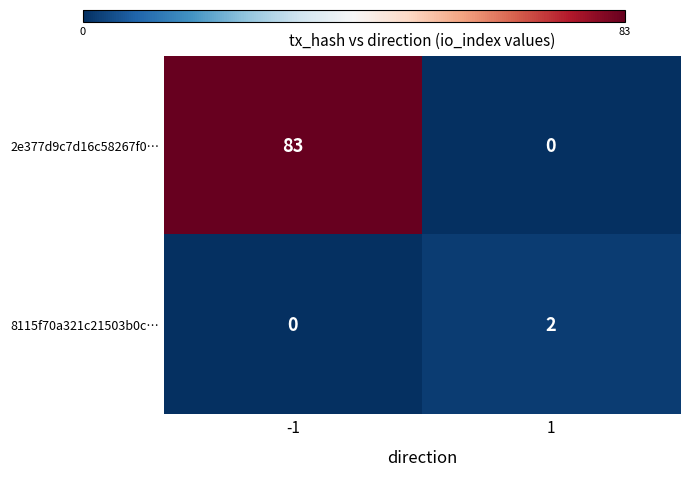

Which series has the largest total across all categories?

2e377d9c7d16c58267f0…